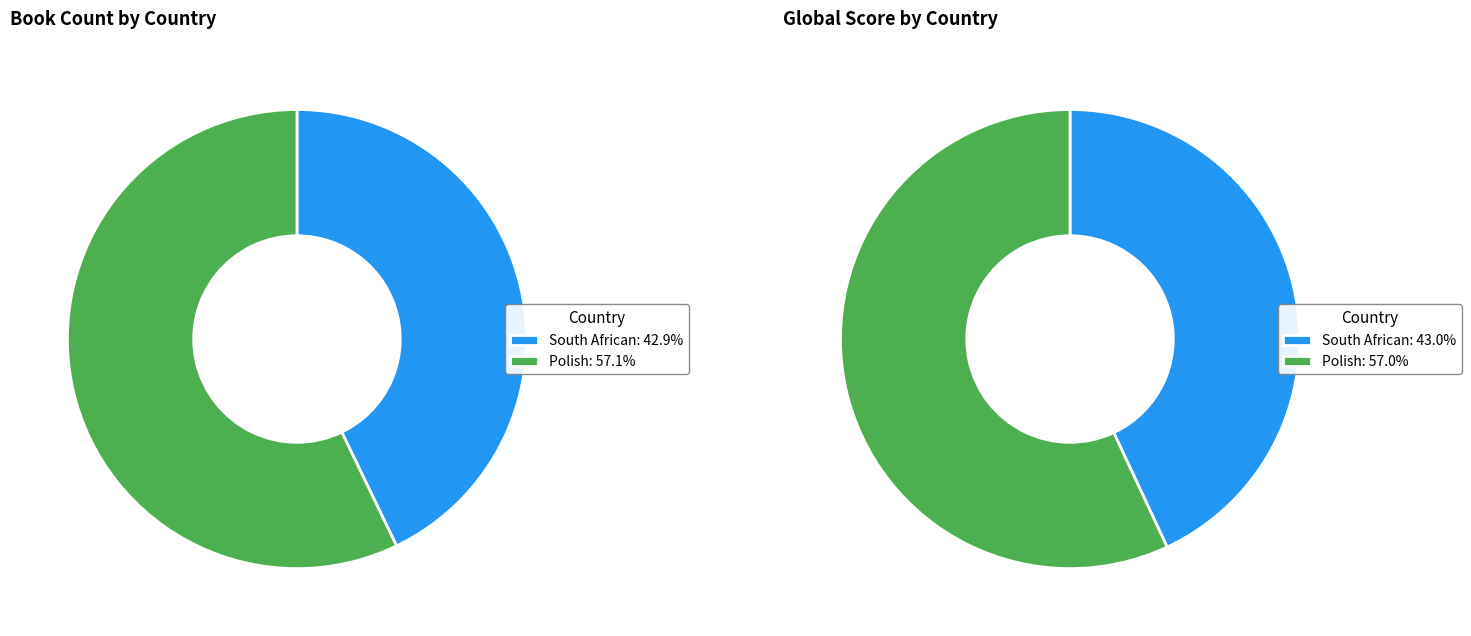

What percentage do South African and Polish together represent?

100.0%